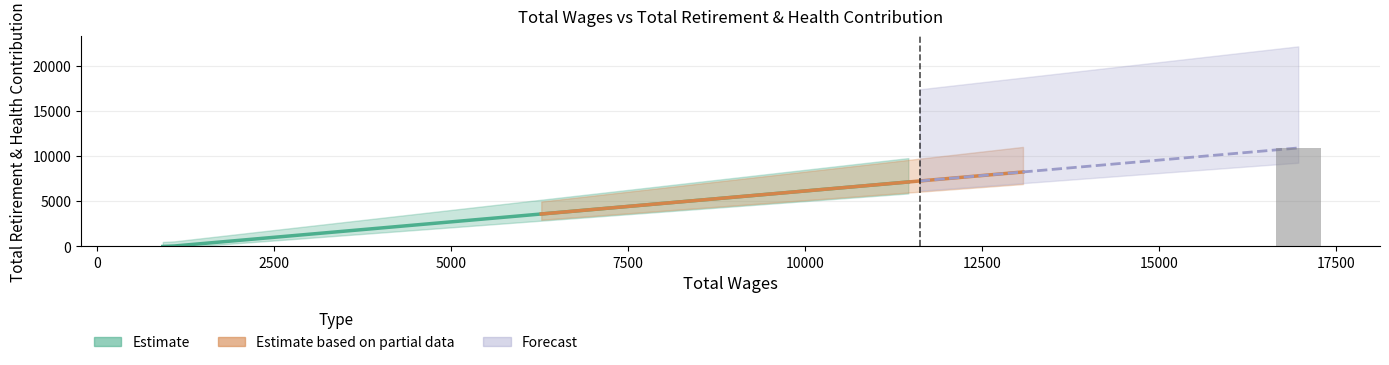

What is the average value?

3647